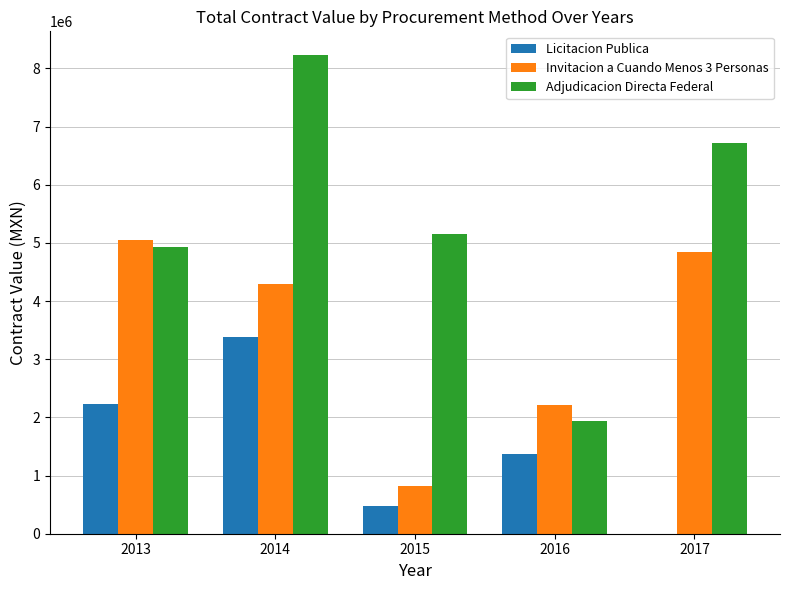

Which series has the largest total across all categories?

Adjudicacion Directa Federal